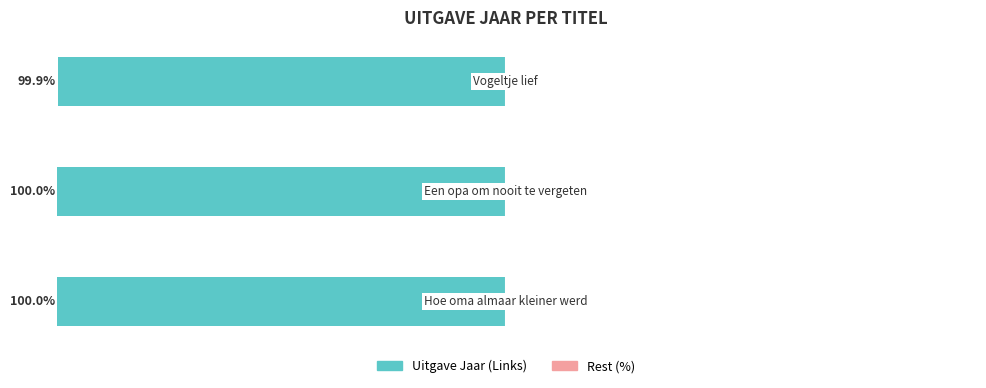

Count the Uitgave Jaar (Links) values in the range 99 to 100.

3